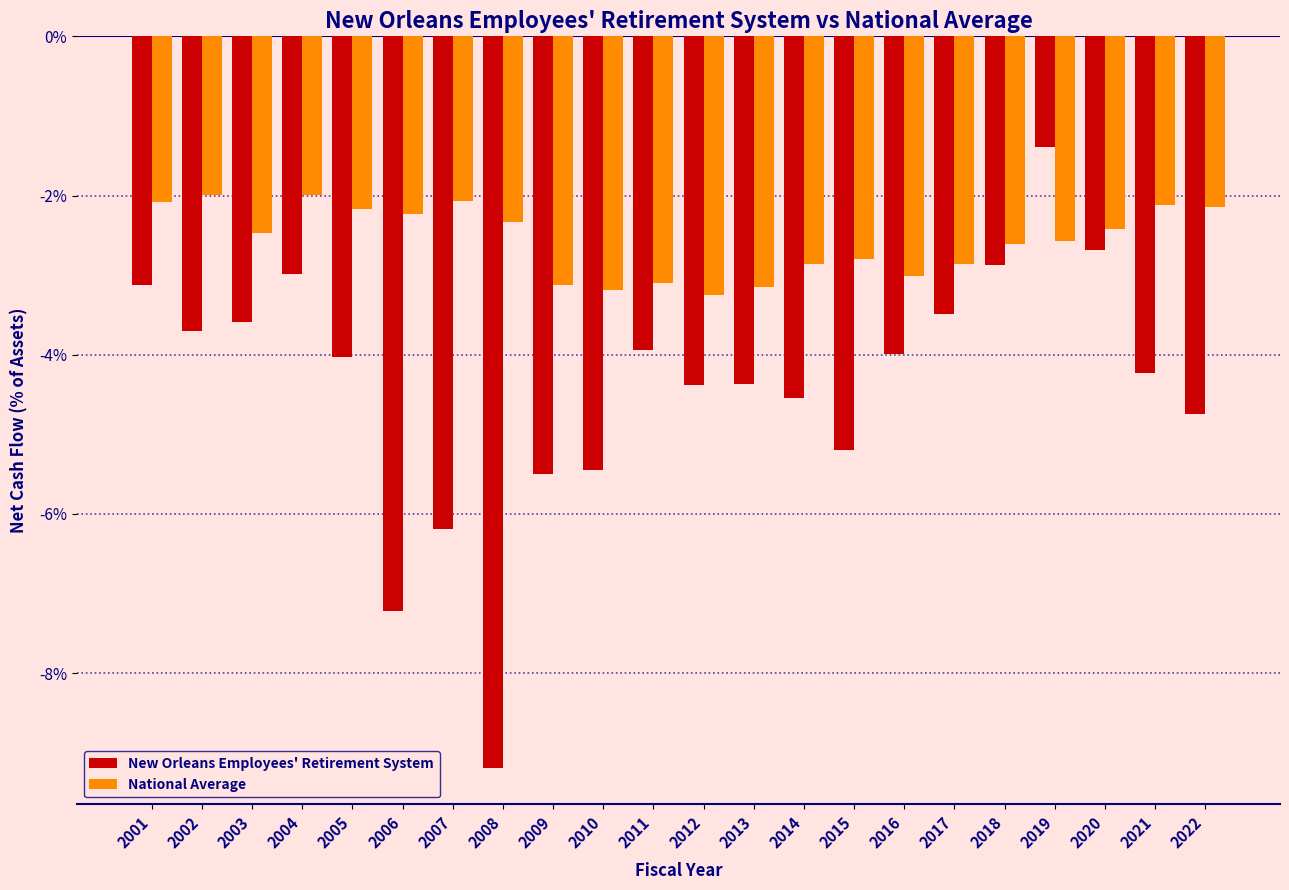

What is the sum of all National Average values?

-56.5